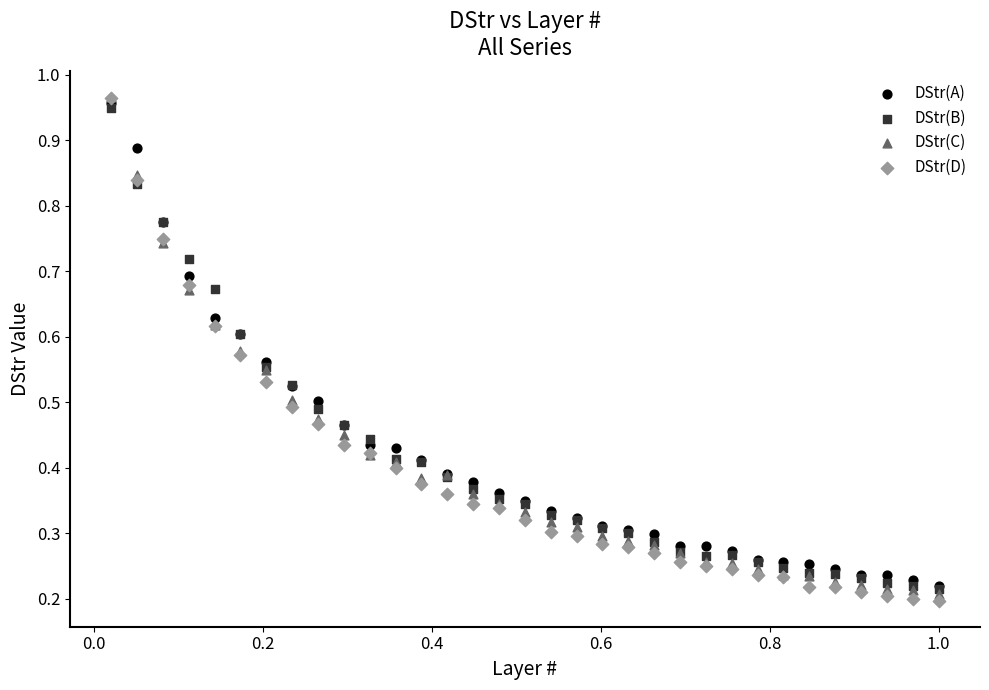

Which series contains the lowest Y value?

DStr(D)